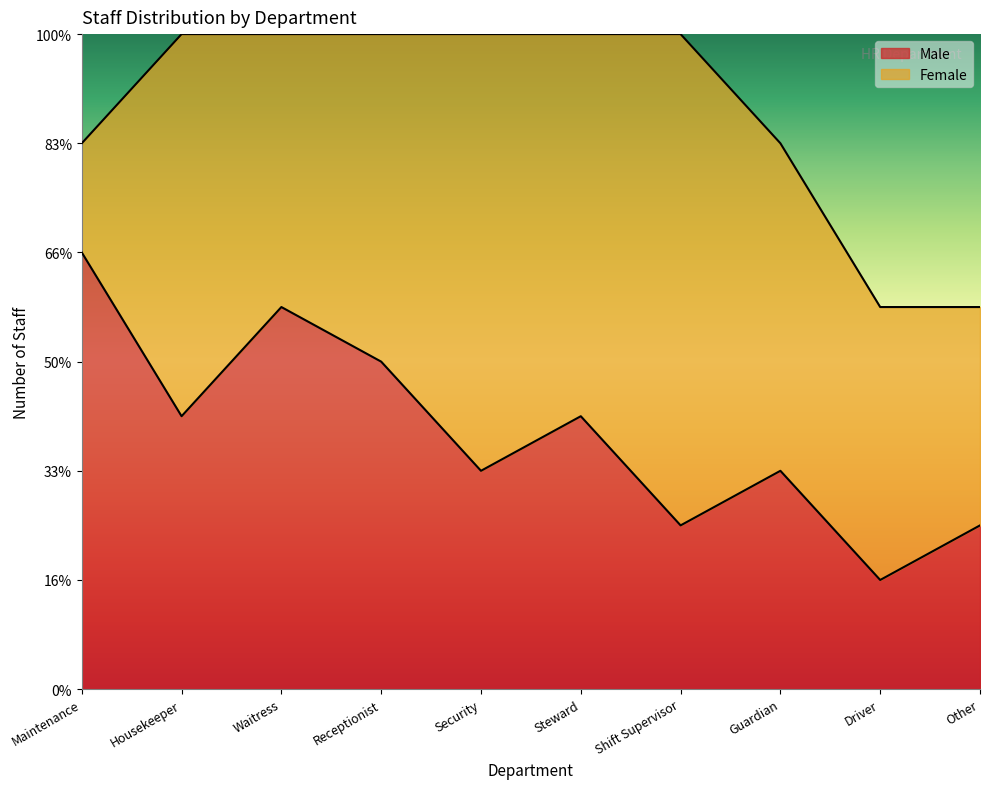

List the labels in order of value, smallest first.

Driver, Shift Supervisor, Other, Security, Guardian, Housekeeper, Steward, Receptionist, Waitress, Maintenance